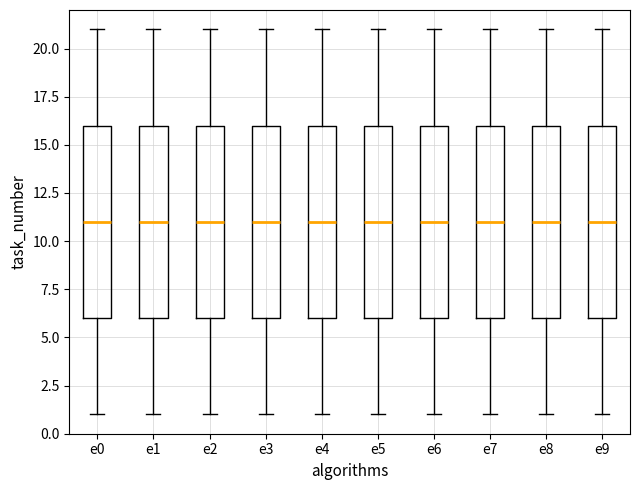

Where does the lower whisker of the box for e5 end on the y-axis? The values are not printed on the chart, so give them approximately, as read against the axis.

1